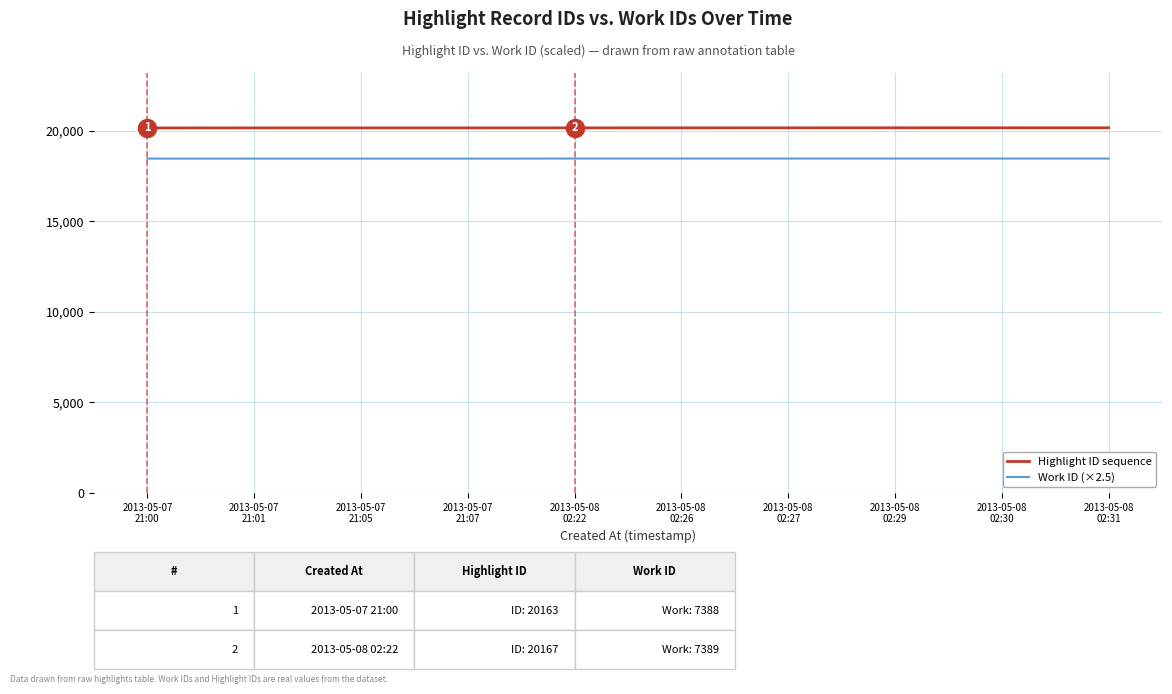

What is the minimum value shown in the chart?

18470.0